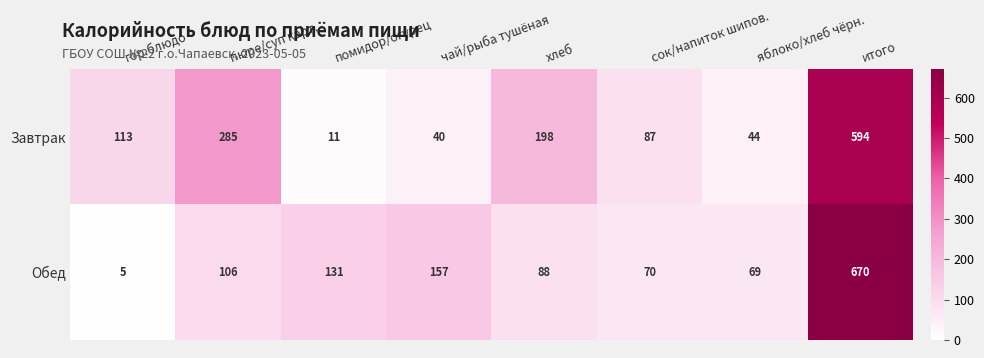

Which series has the widest spread of values?

Обед